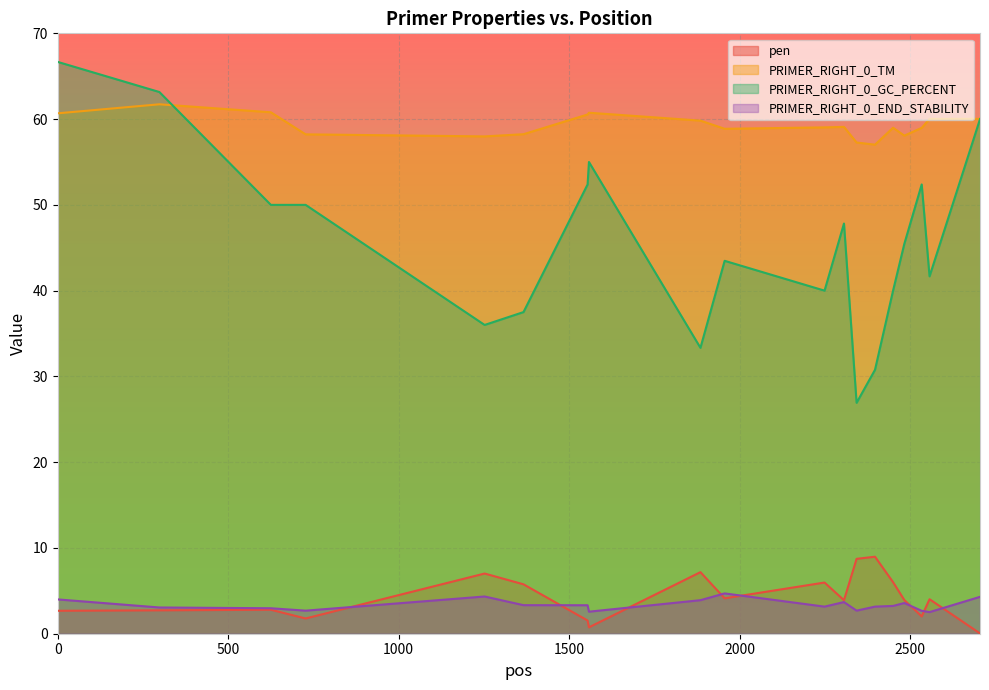

Which series has the largest range (max minus min)?

PRIMER_RIGHT_0_GC_PERCENT